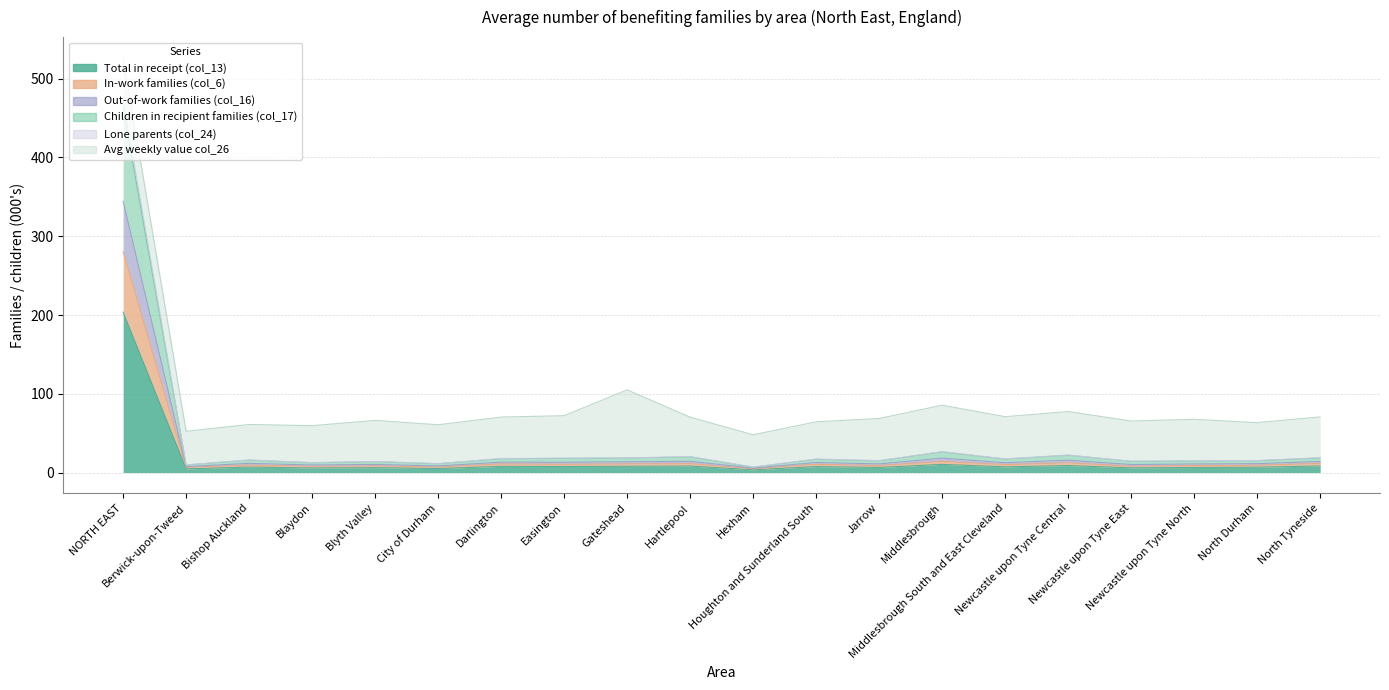

Which series has the largest total across all categories?

Children in recipient families (col_17)